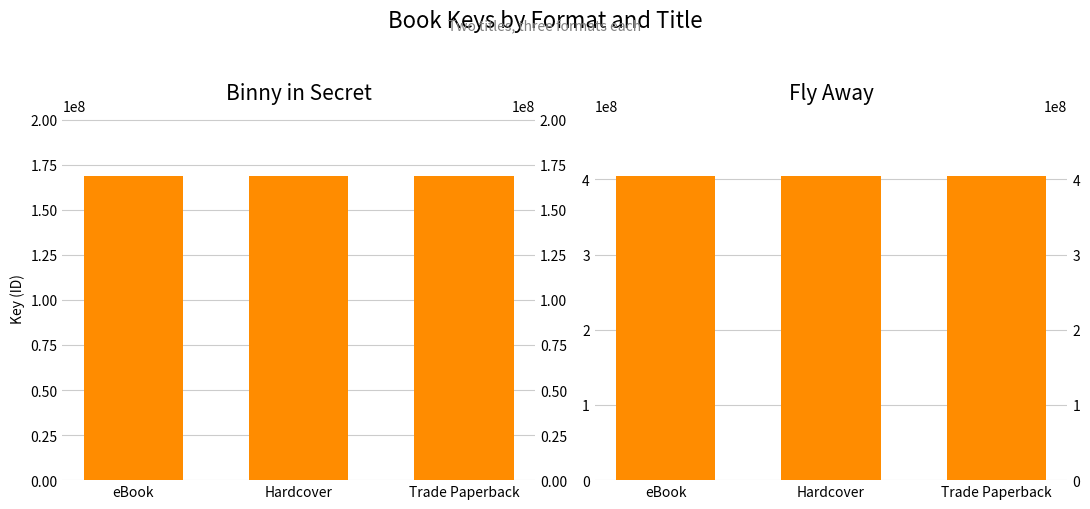

List the labels in order of Fly Away value, smallest first.

eBook, Hardcover, Trade Paperback